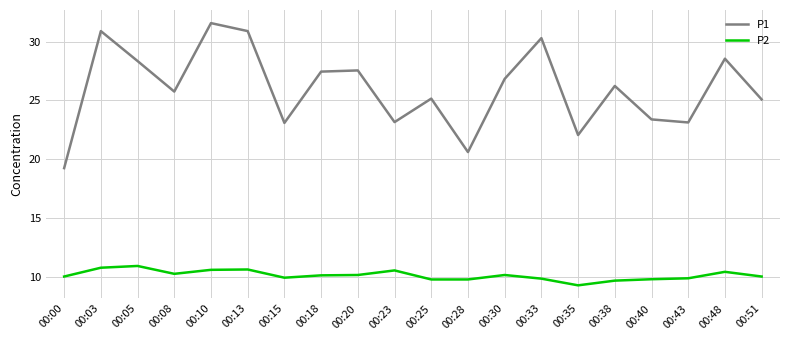

Rank the series by their maximum value, from lowest to highest.

P2, P1